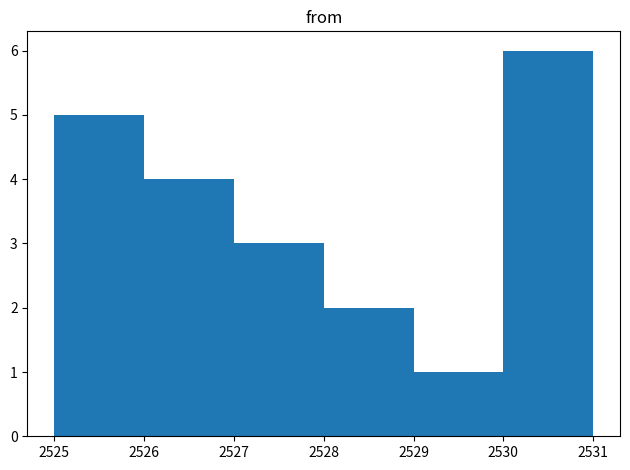

Reading left to right, transcribe this chart: for each bar, give the range it covers on the x-axis and its height. The values are not printed on the chart, so give them approximately, as read against the axis.

2525 to 2526: 5
2526 to 2527: 4
2527 to 2528: 3
2528 to 2529: 2
2529 to 2530: 1
2530 to 2531: 6